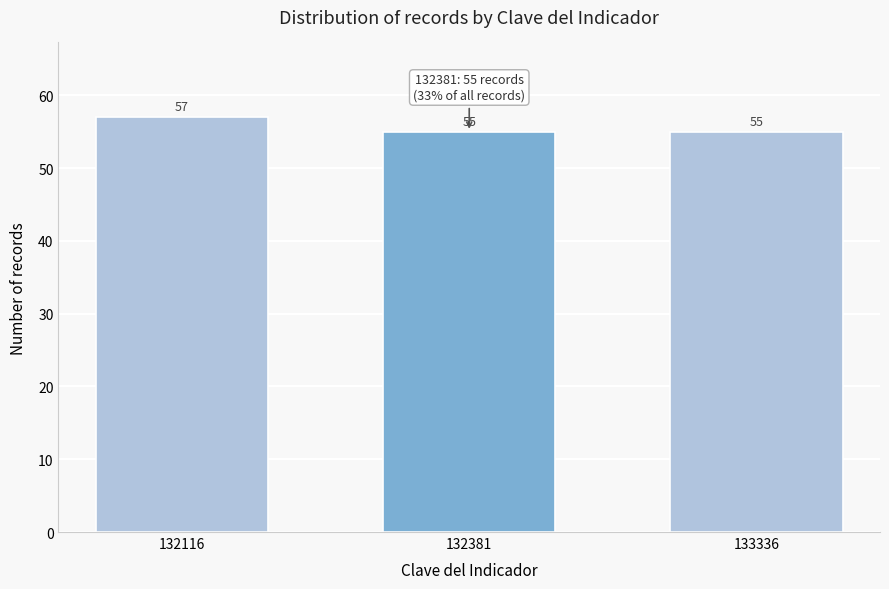

Reading left to right, what are all the values shown in this chart?

132116=57	132381=55	133336=55